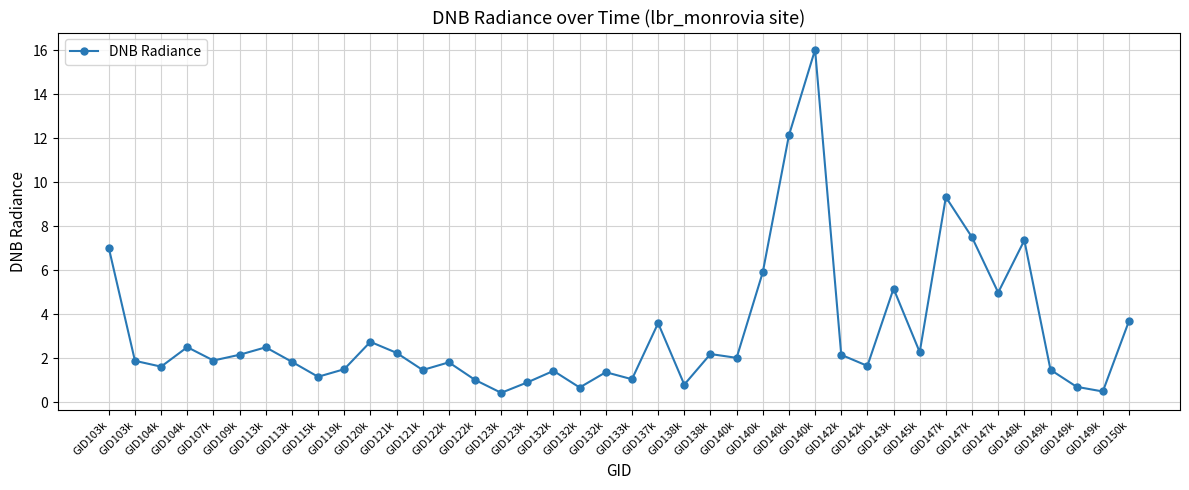

Reading left to right, list all the values displayed in this chart.

7.0	1.9	1.6	2.5	1.9	2.2	2.5	1.8	1.2	1.5	2.7	2.2	1.5	1.8	1.0	0.4	0.9	1.4	0.7	1.4	1.0	3.6	0.8	2.2	2.0	5.9	12.1	16.0	2.2	1.7	5.2	2.3	9.3	7.5	5.0	7.4	1.5	0.7	0.5	3.7